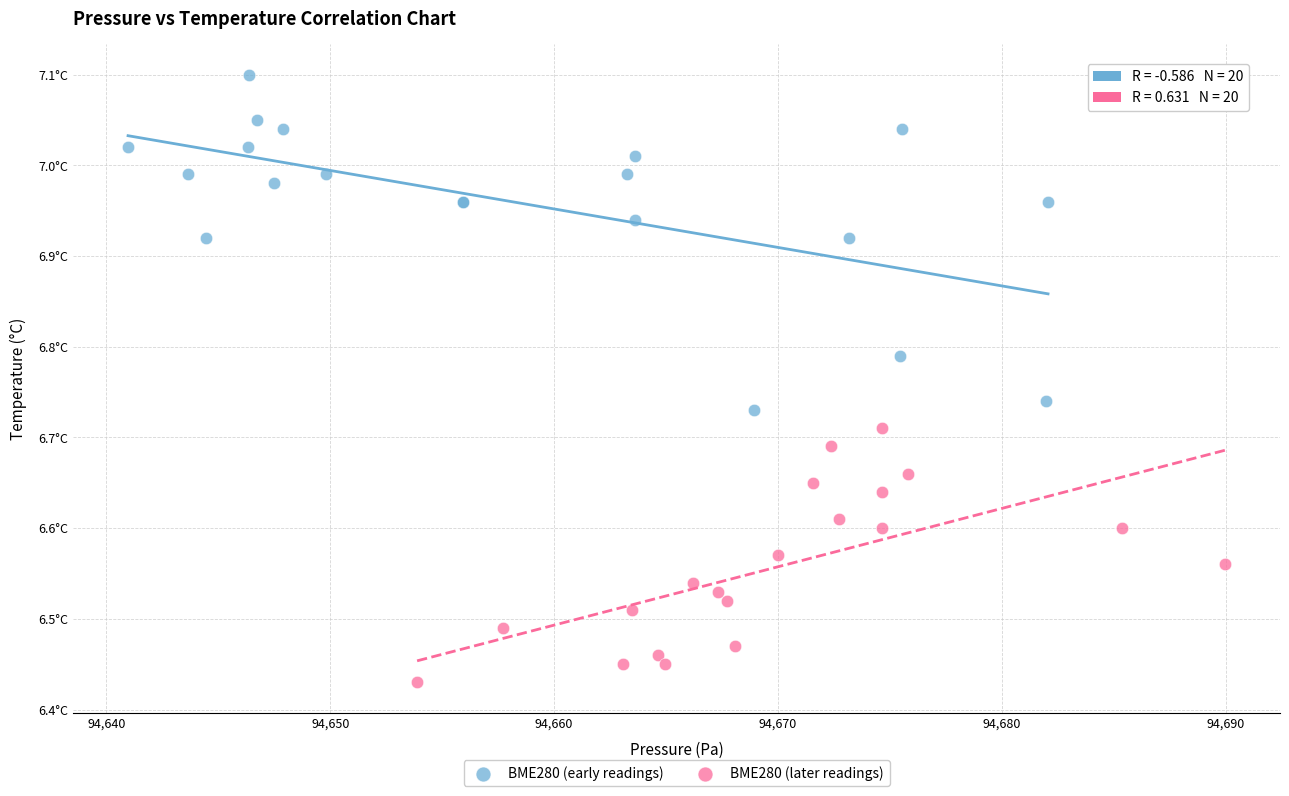

Which series contains the lowest Y value?

BME280 (later readings)